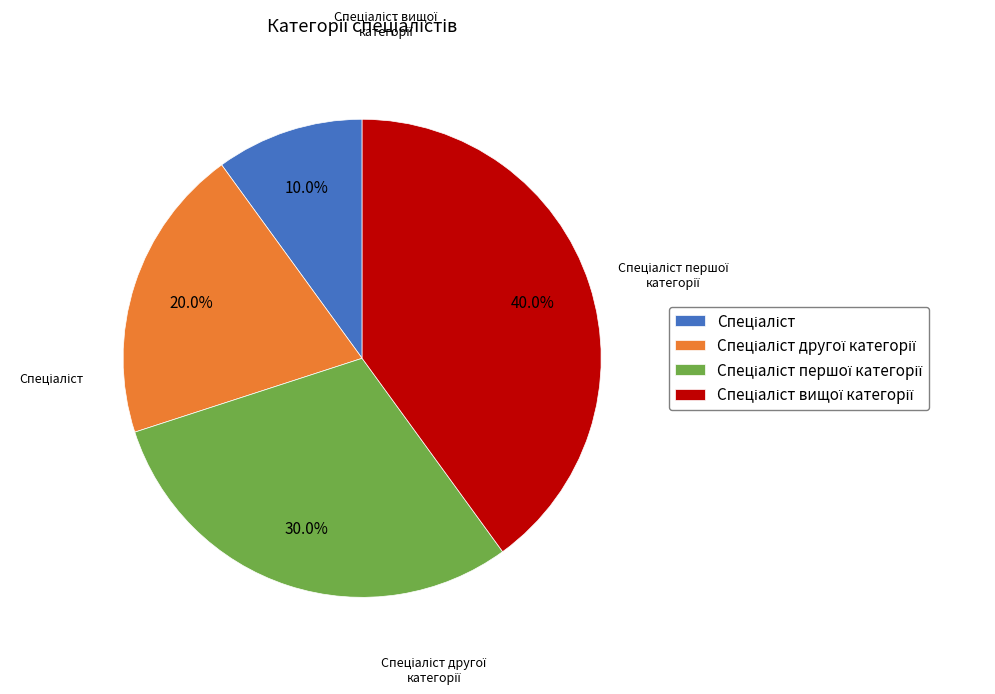

Is there any slice that represents more than half of the pie?

No